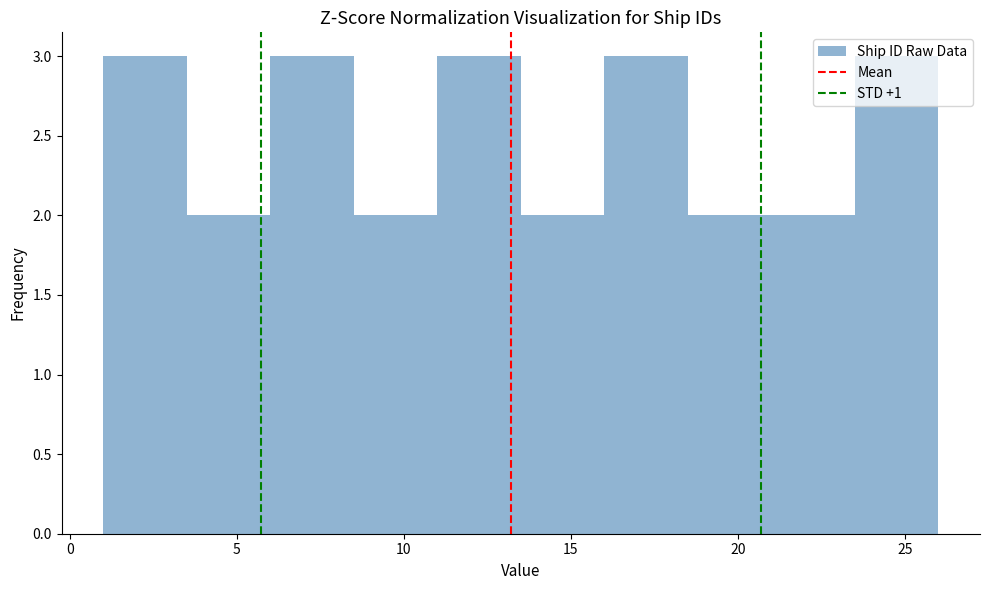

Reading left to right, transcribe this chart: for each bar, give the range it covers on the x-axis and its height. The values are not printed on the chart, so give them approximately, as read against the axis.

1.0 to 3.5: 3
3.5 to 6.0: 2
6.0 to 8.5: 3
8.5 to 11.0: 2
11.0 to 13.5: 3
13.5 to 16.0: 2
16.0 to 18.5: 3
18.5 to 21.0: 2
21.0 to 23.5: 2
23.5 to 26.0: 3